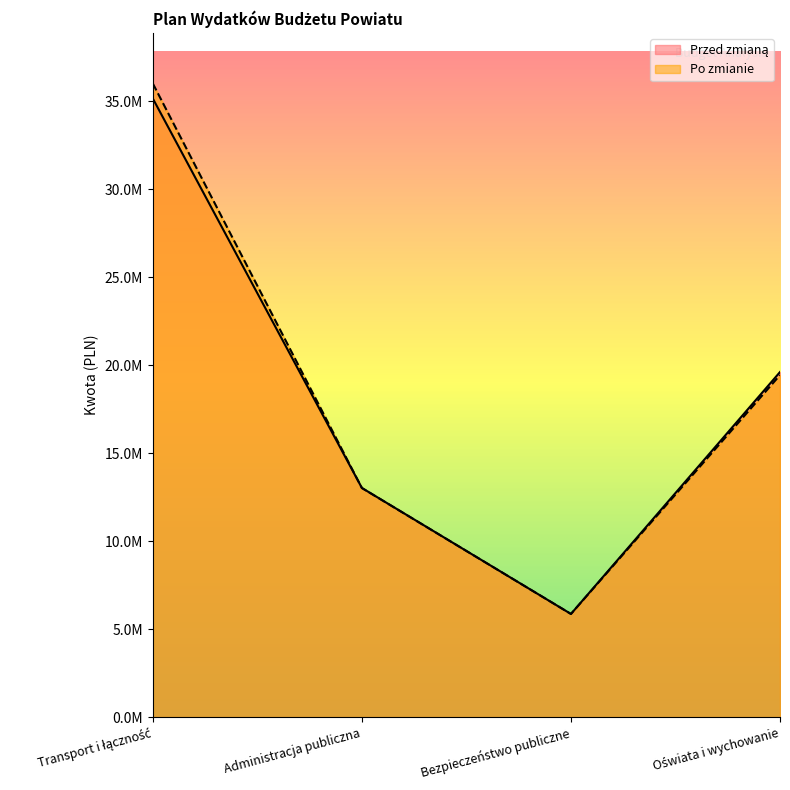

What is the label of the 2nd point from the right?

Bezpieczeństwo publiczne